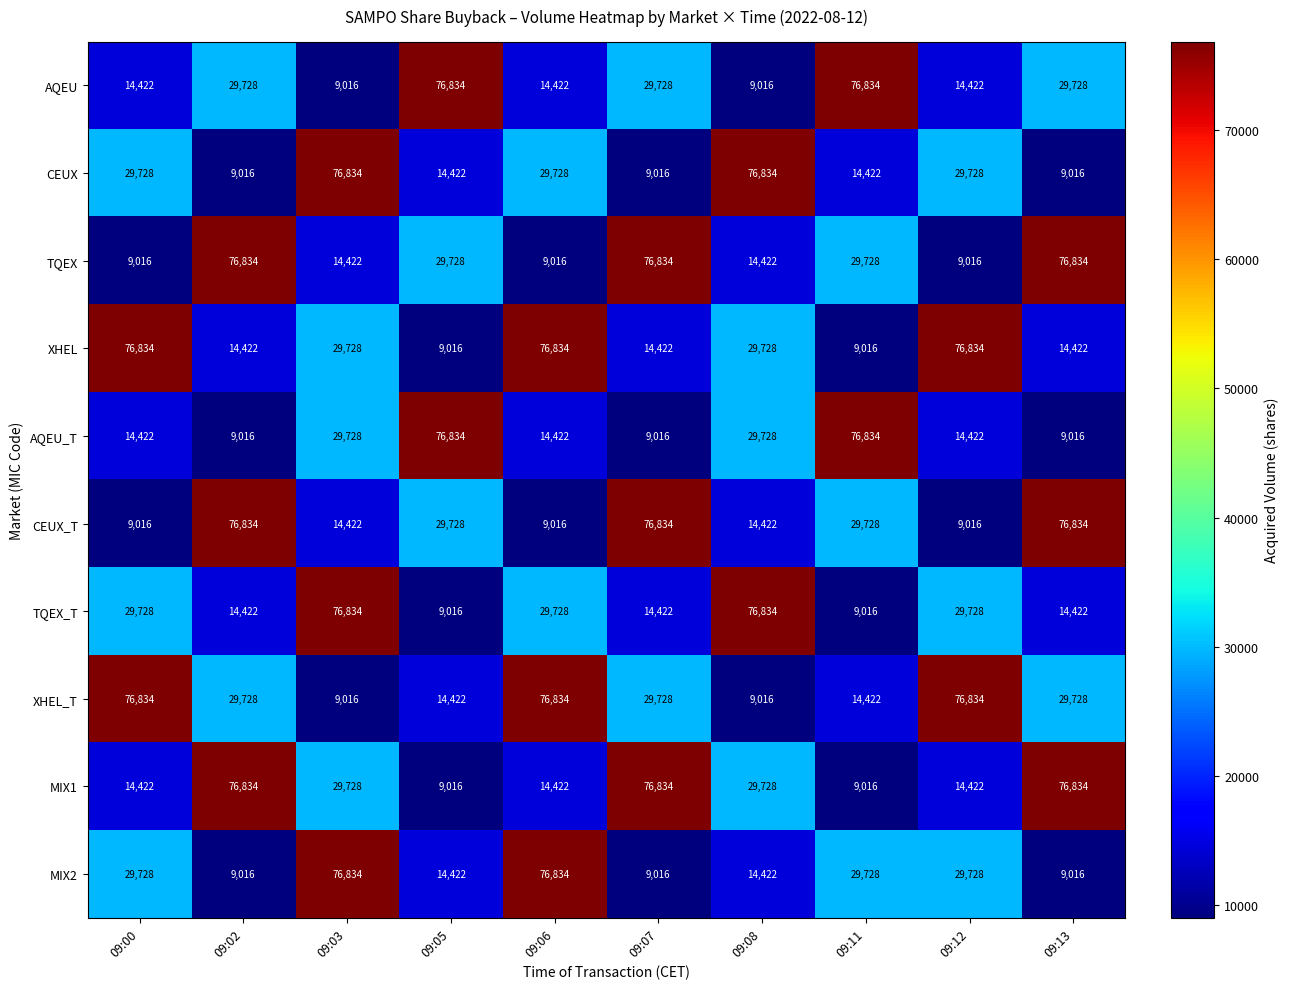

The TQEX series shows 9016 at 09:00. True or false?

True